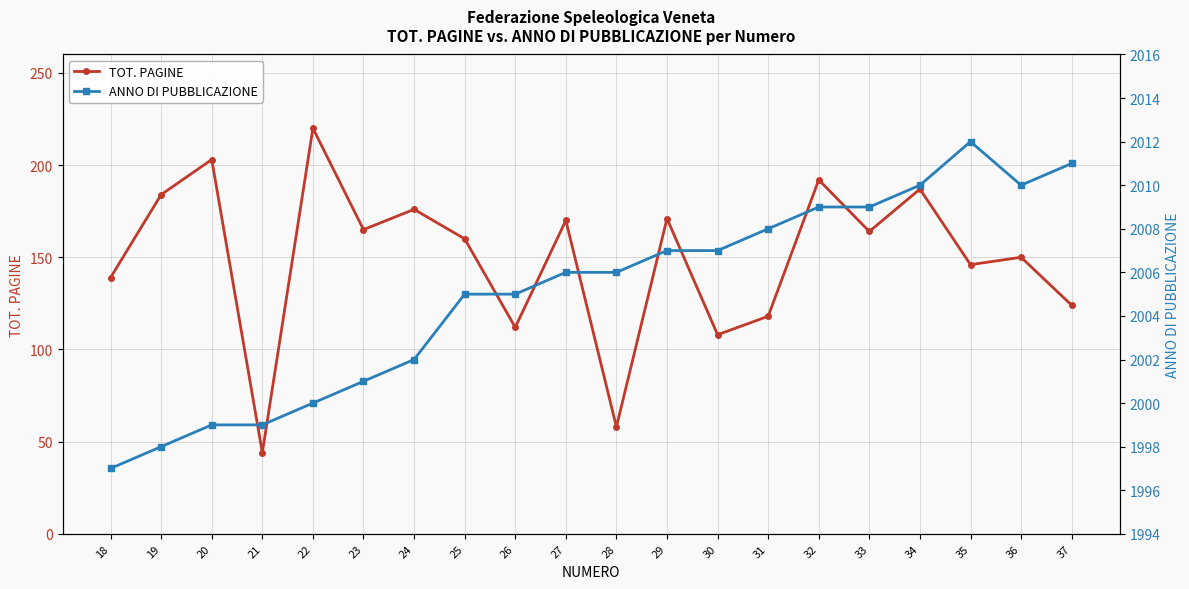

What are all the series names shown in the legend?

TOT. PAGINE, ANNO DI PUBBLICAZIONE